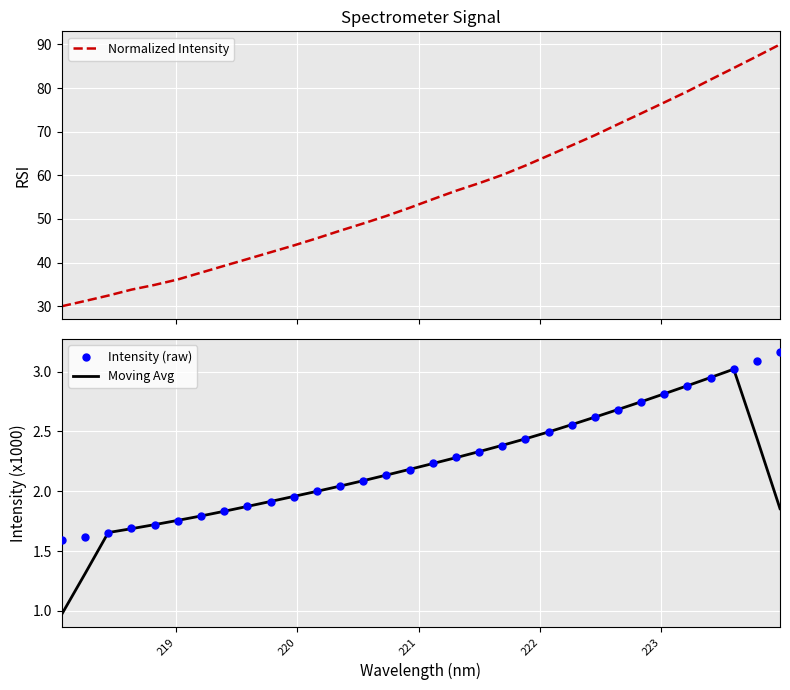

Which series has the largest total across all categories?

Normalized Intensity